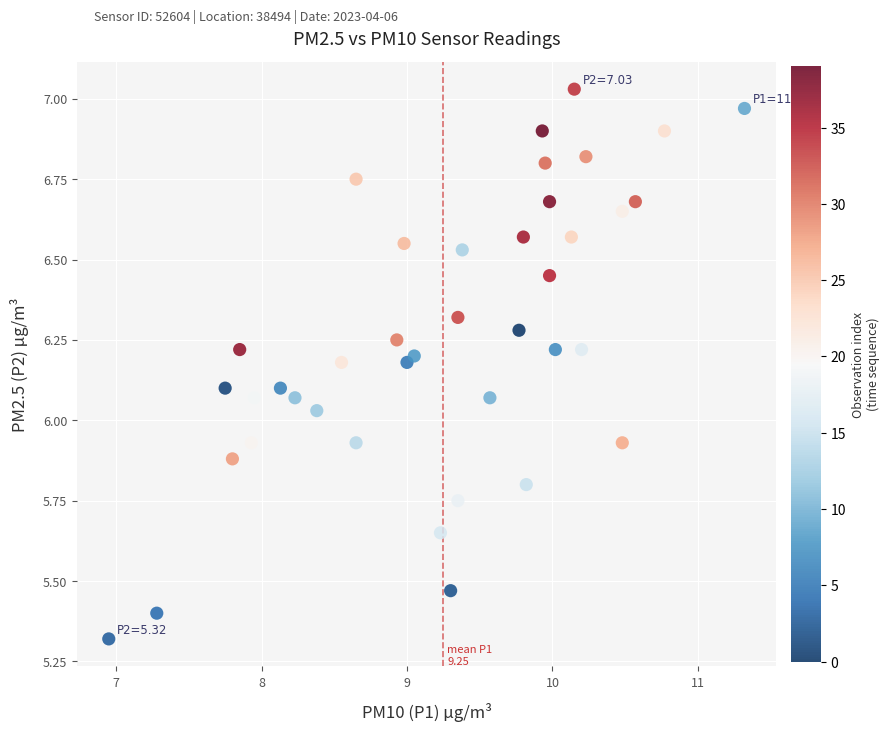

What is the range of Y values (max minus min)?

1.7